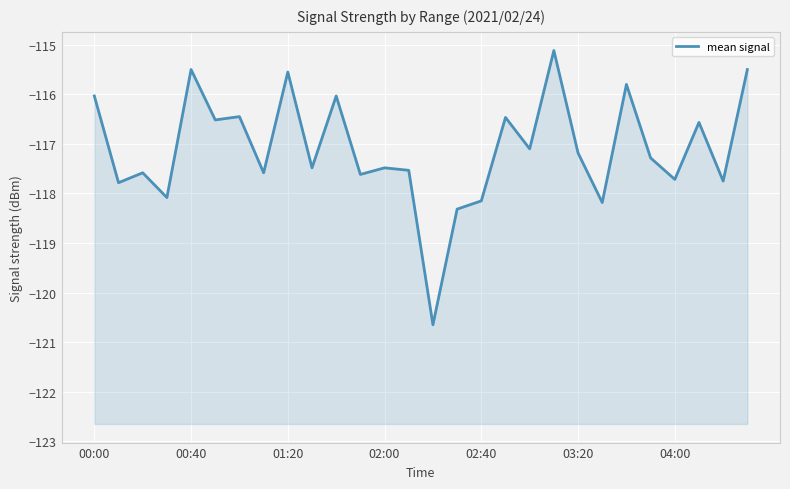

Reading right to left, what are all the values shown in this chart?

-115.5	-117.8	-116.6	-117.7	-117.3	-115.8	-118.2	-117.2	-115.1	-117.1	-116.5	-118.1	-118.3	-120.6	-117.5	-117.5	-117.6	-116.0	-117.5	-115.5	-117.6	-116.4	-116.5	-115.5	-118.1	-117.6	-117.8	-116.0